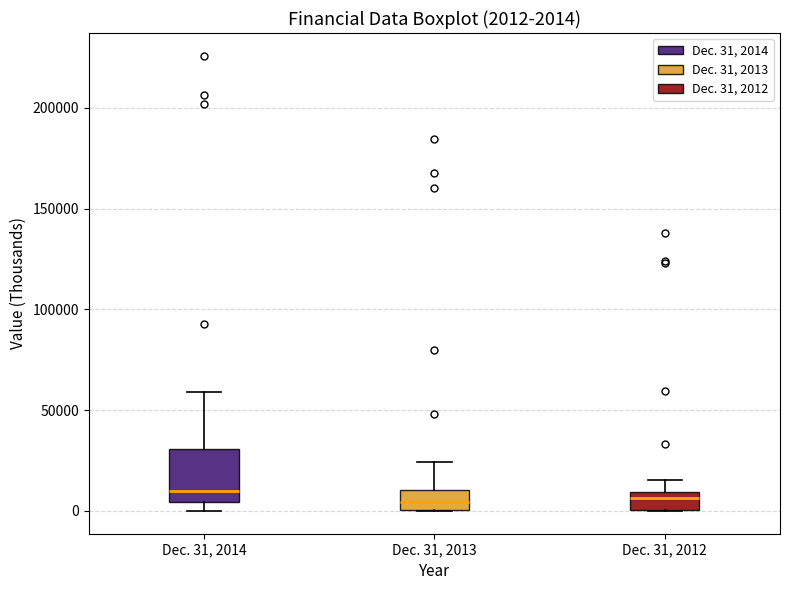

Comparing the boxes themselves (not the whiskers), which one is the tallest?

Dec. 31, 2014